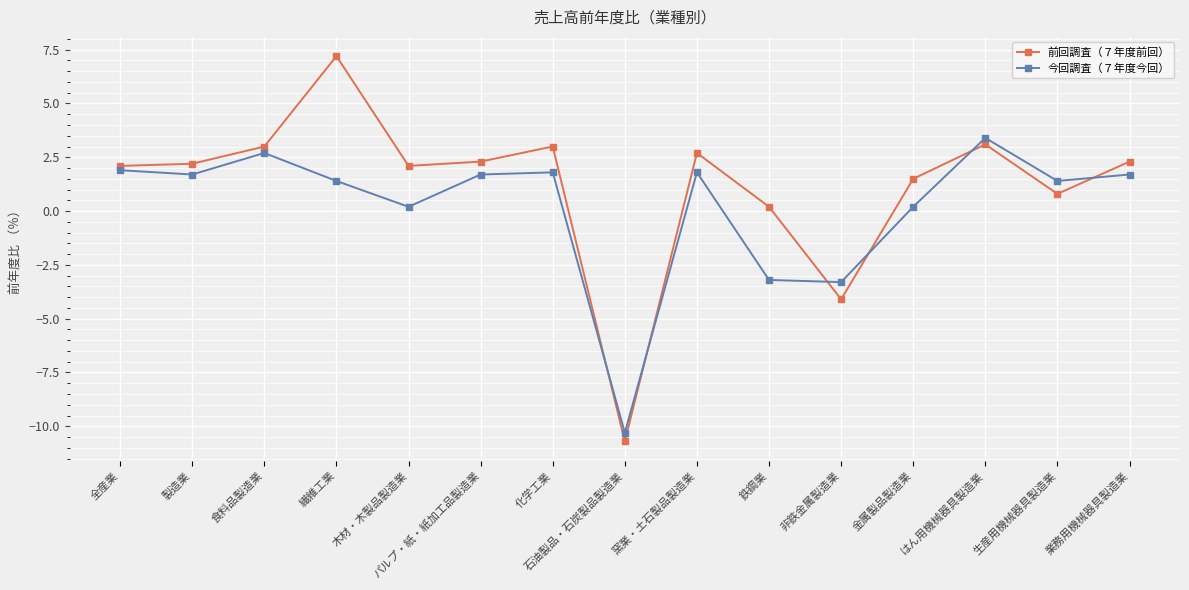

How many positive values does the 今回調査（７年度今回） series have?

12